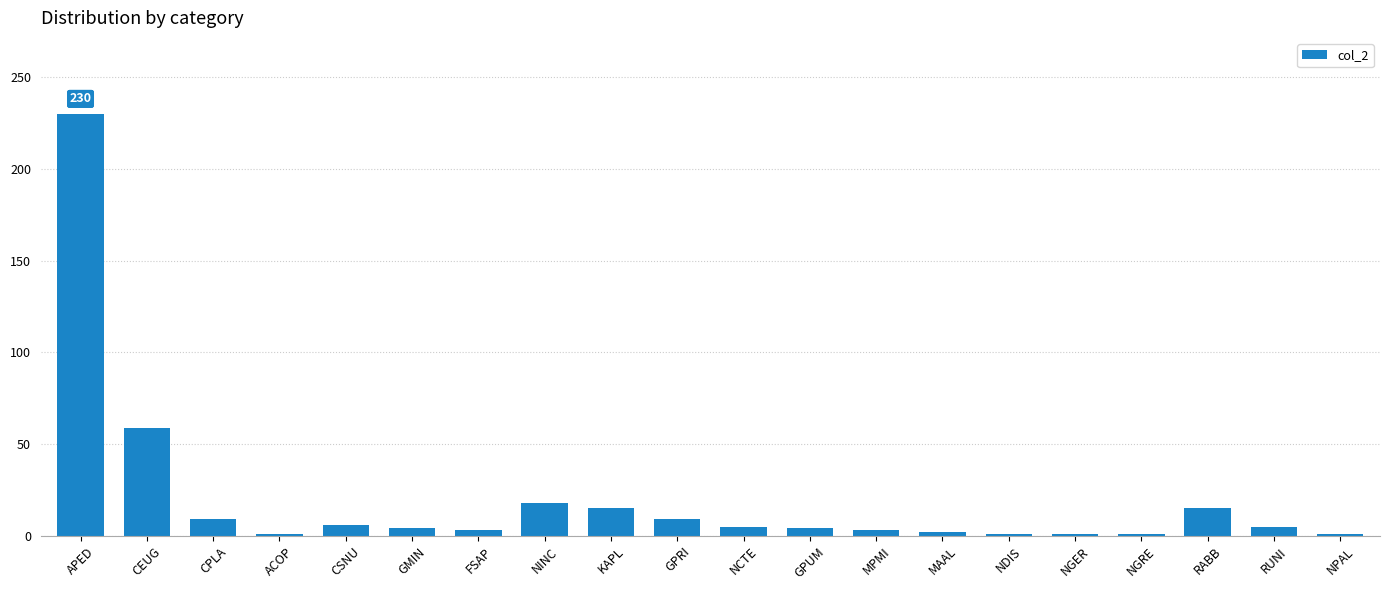

Which category has the highest value across all series?

APED